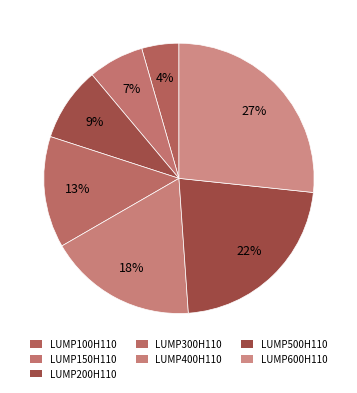

Do LUMP400H110 and LUMP600H110 together represent more than half of the pie?

No